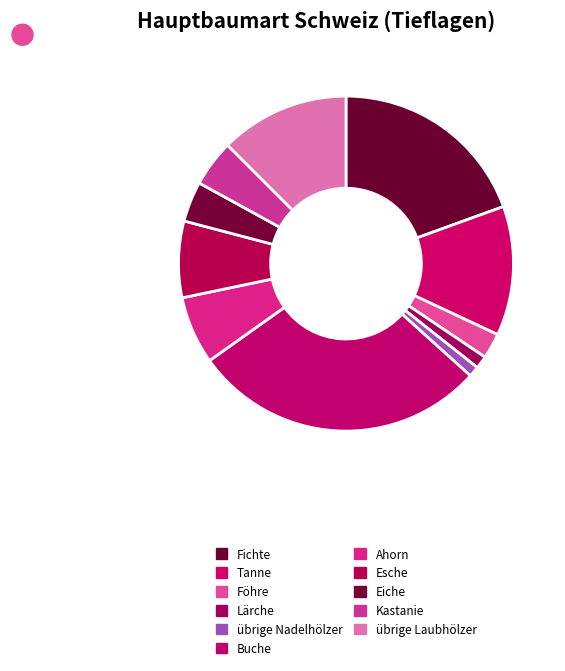

How many slices are in this pie chart?

11